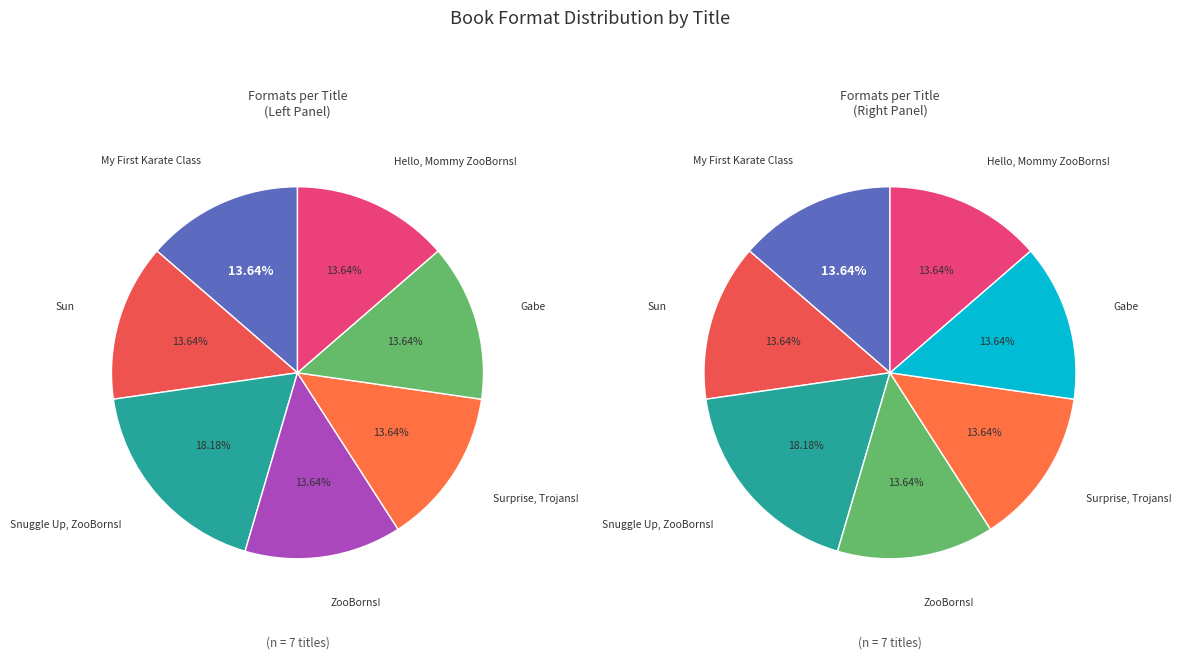

Does any single category account for the majority?

No